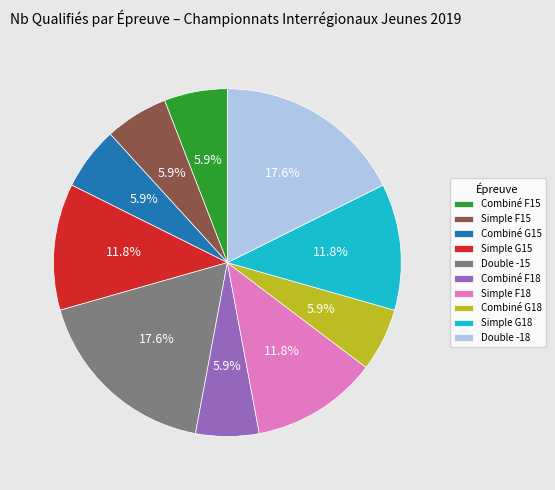

What percentage is the Simple F15 slice, to the nearest percent?

6%